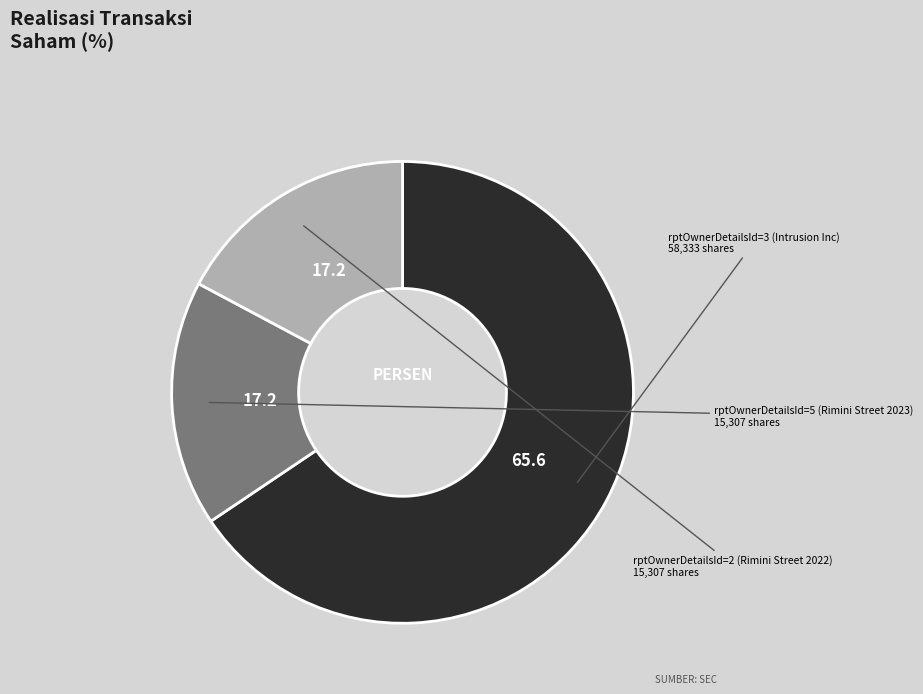

Is there a majority slice in this chart?

Yes